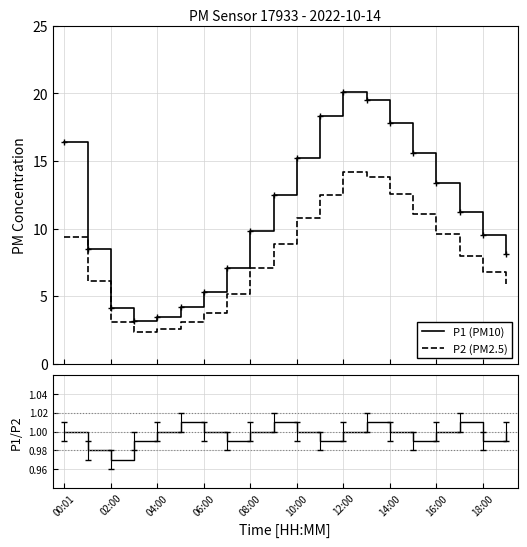

Count the P1/P2 values in the range 0 to 1.

16